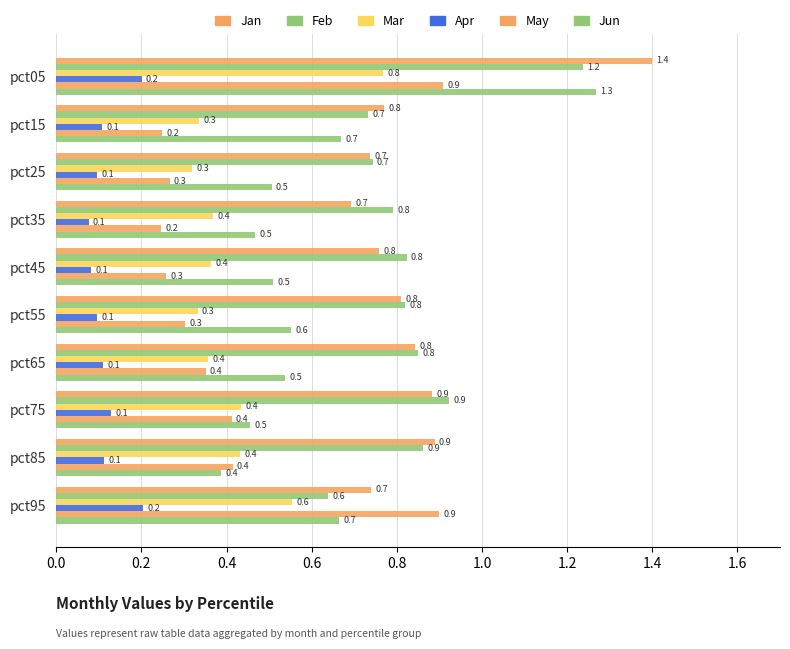

Count the number of categories in the chart.

10